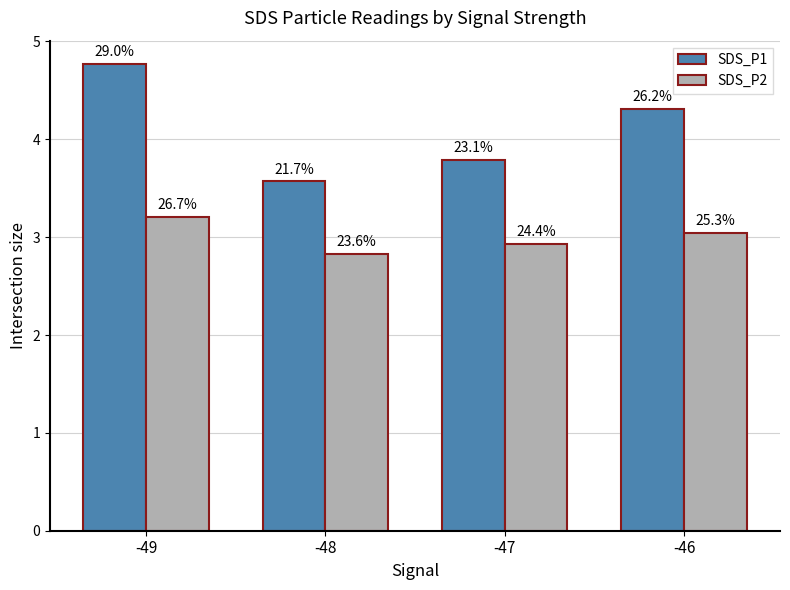

At which label does SDS_P2 first exceed 3?

-49